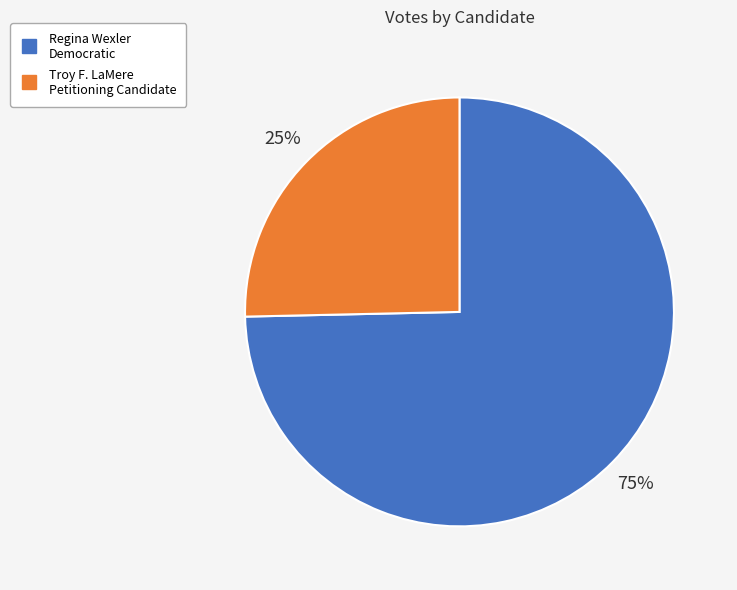

How many slices are in this pie chart?

2